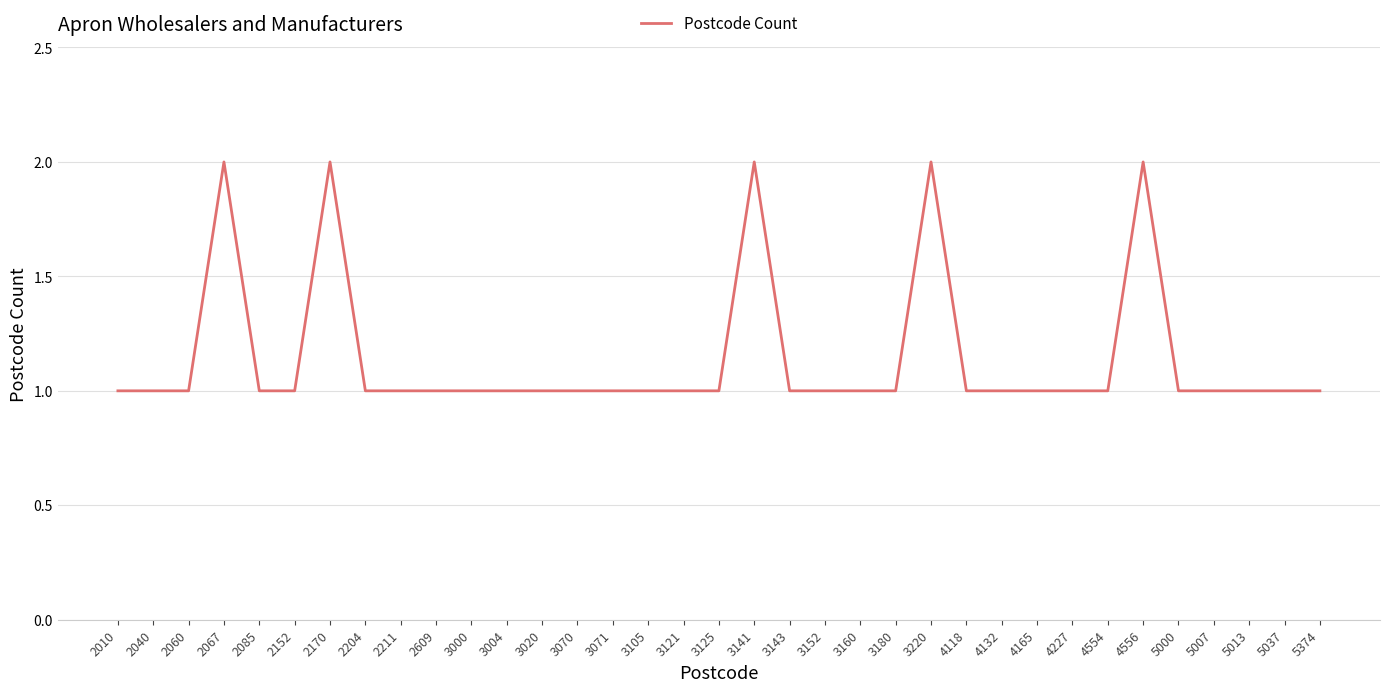

Reading right to left, list all the values displayed in this chart.

1	1	1	1	1	2	1	1	1	1	1	2	1	1	1	1	2	1	1	1	1	1	1	1	1	1	1	1	2	1	1	2	1	1	1